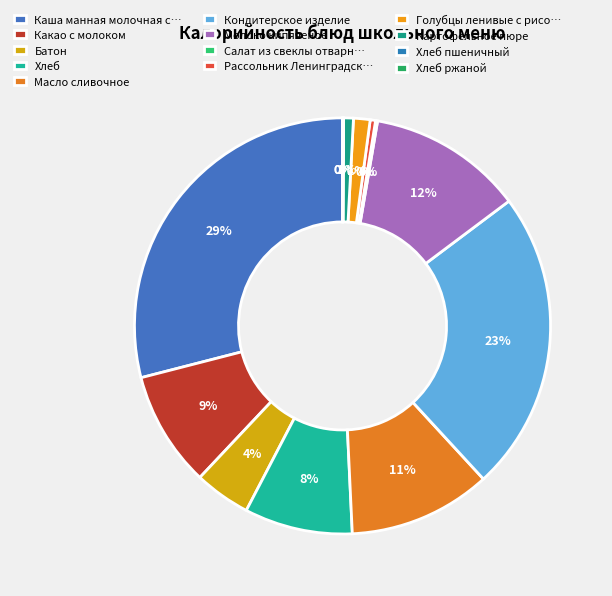

Is it true that Молоко кипяченое is 12% of the pie?

True